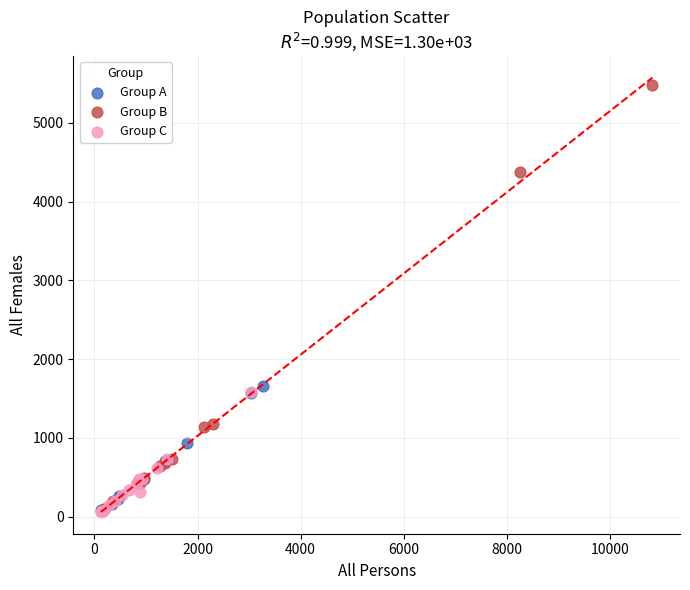

What are all the series names shown in the legend?

Group A, Group B, Group C